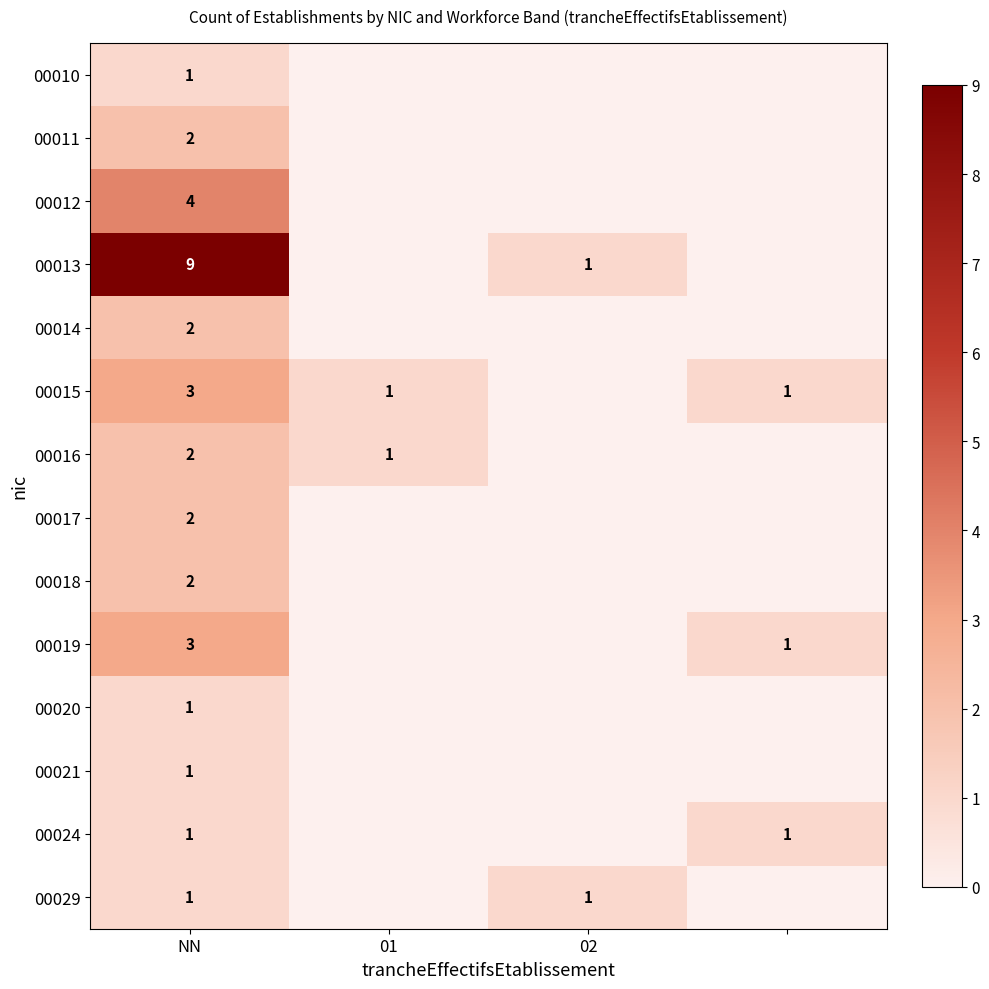

Is it true that 00016 equals 2 at NN?

True